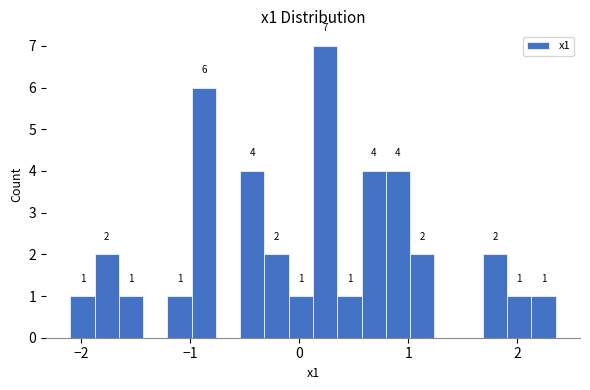

Read against the x-axis, roughly where is the centre of the tallest bar?

0.2